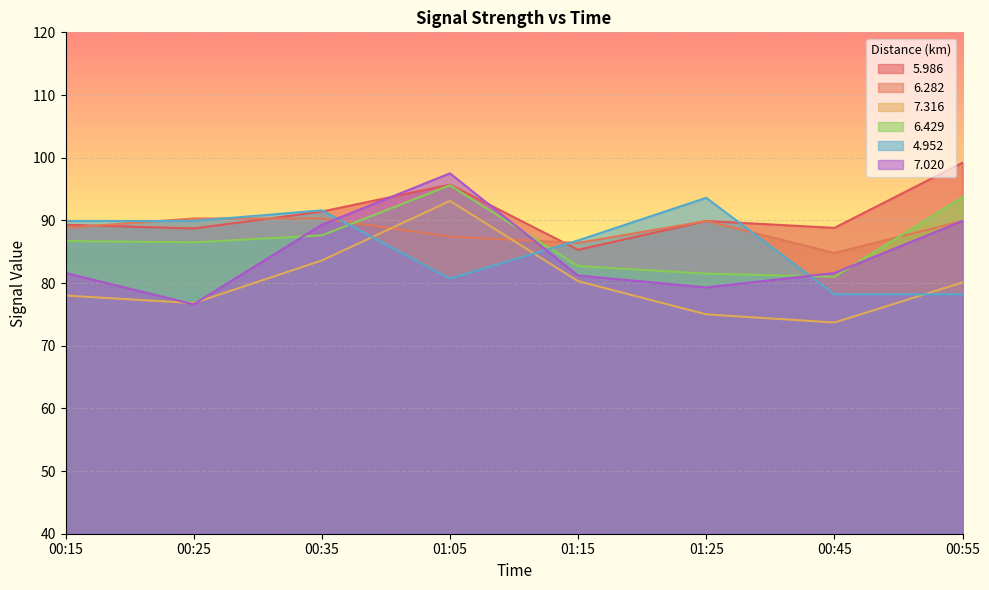

What position from the left is 00:35?

3